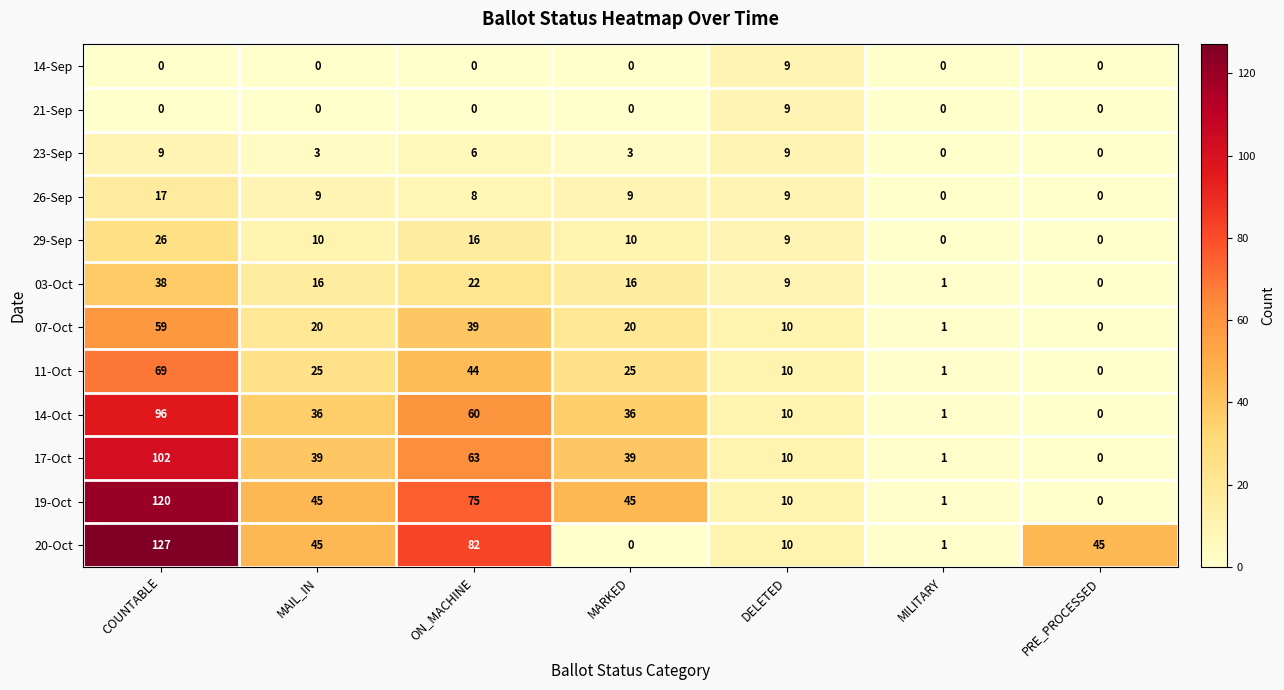

What is the sum of all 11-Oct values?

174